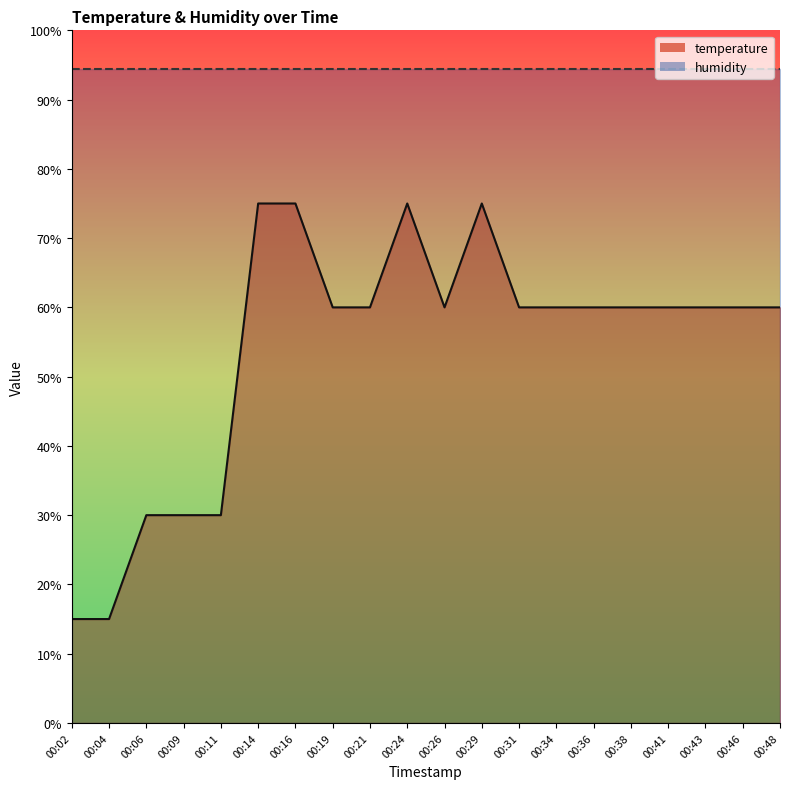

What is the sum of all values?

1080.0